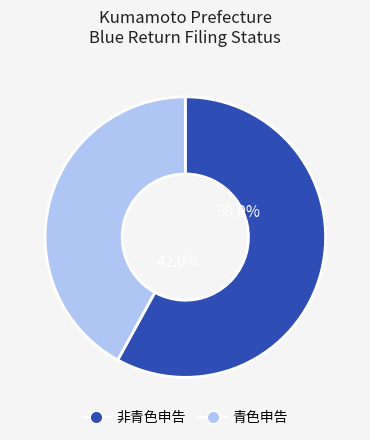

The 青色申告を行っていない slice represents 51% of the pie. True or false?

False